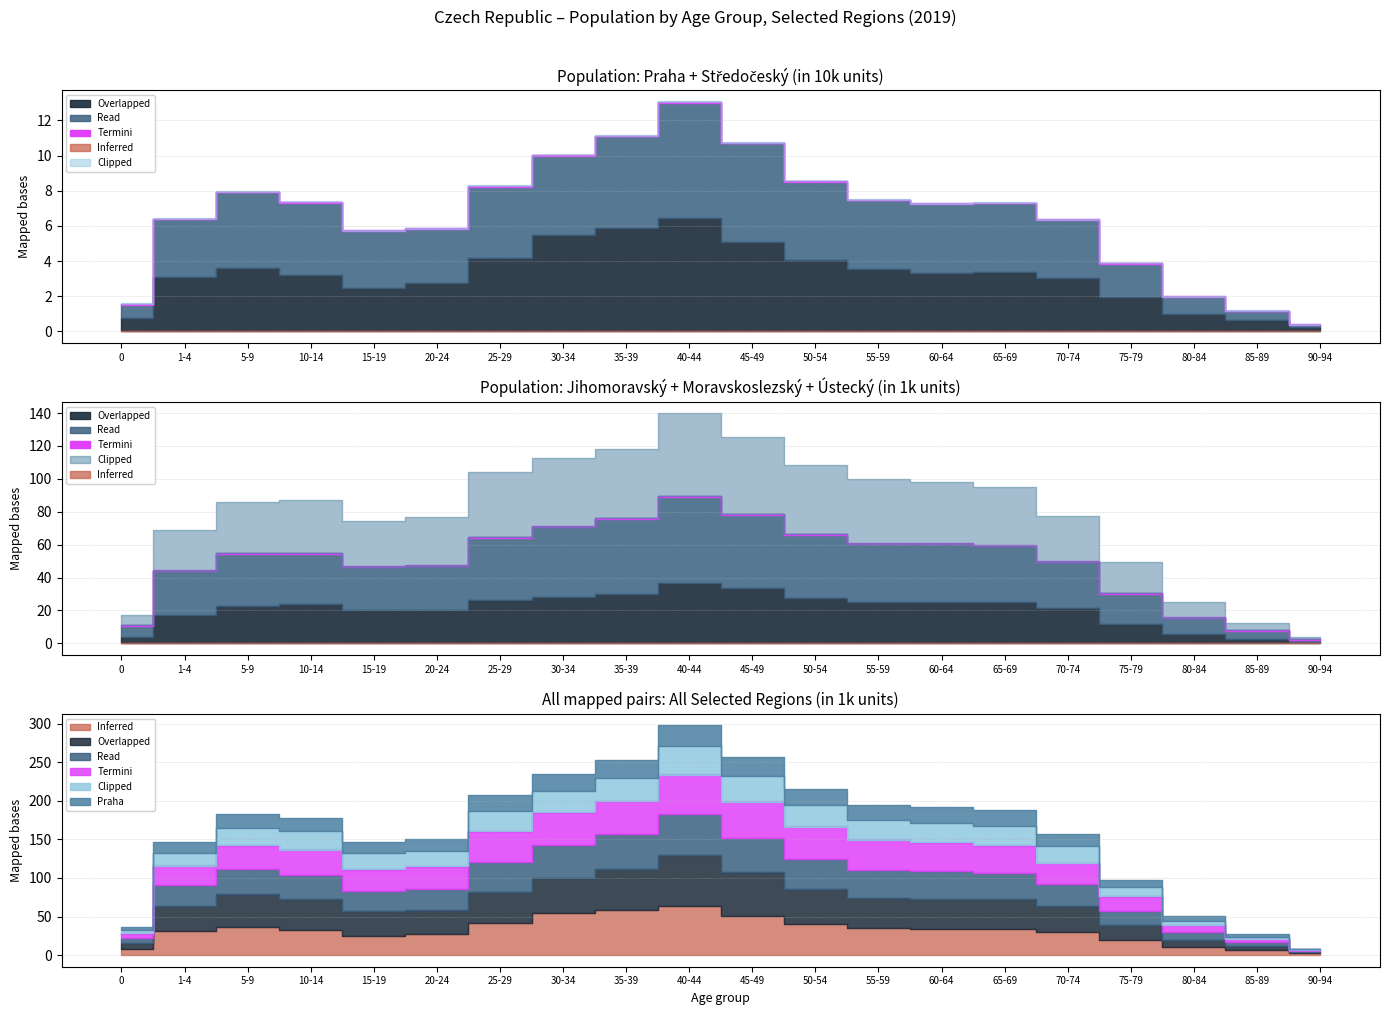

How many interior local peaks does the Středočeský series have?

3